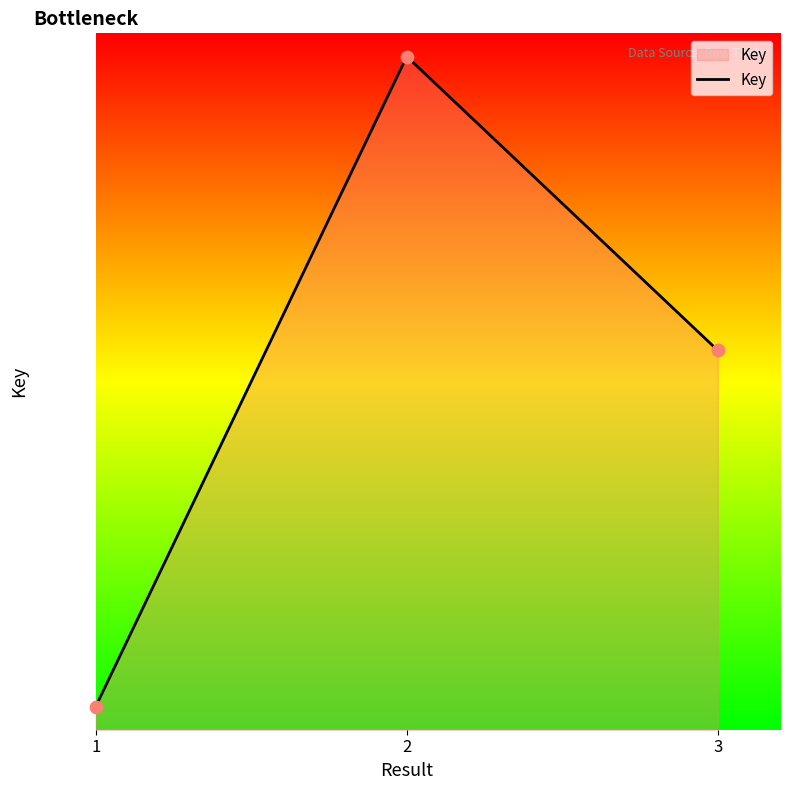

Approximately how many times larger is the value at 2 compared to 3?

1.8